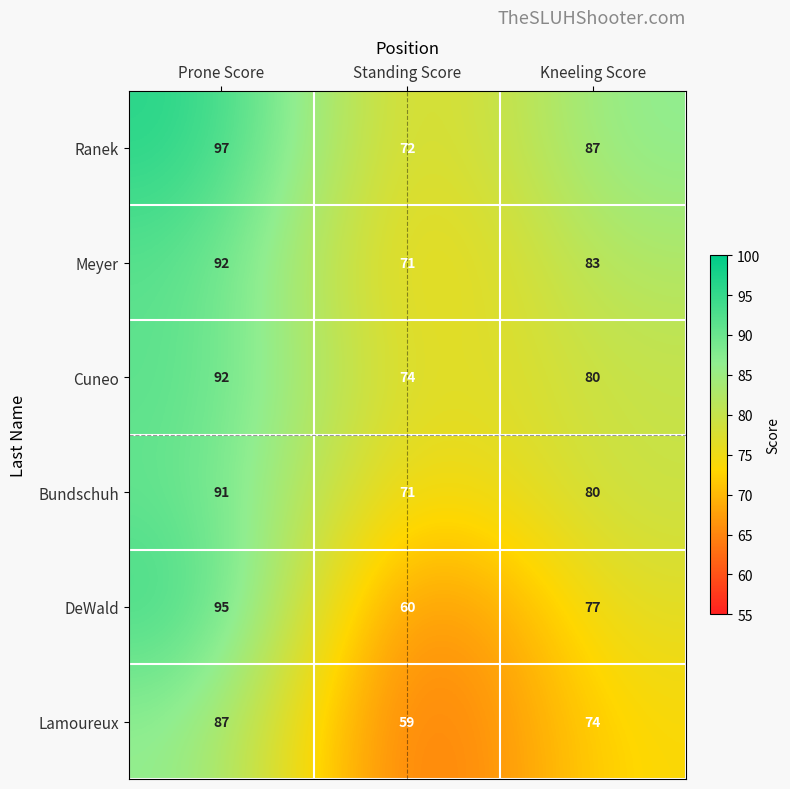

What is the difference between the DeWald values at Kneeling Score and Standing Score?

17